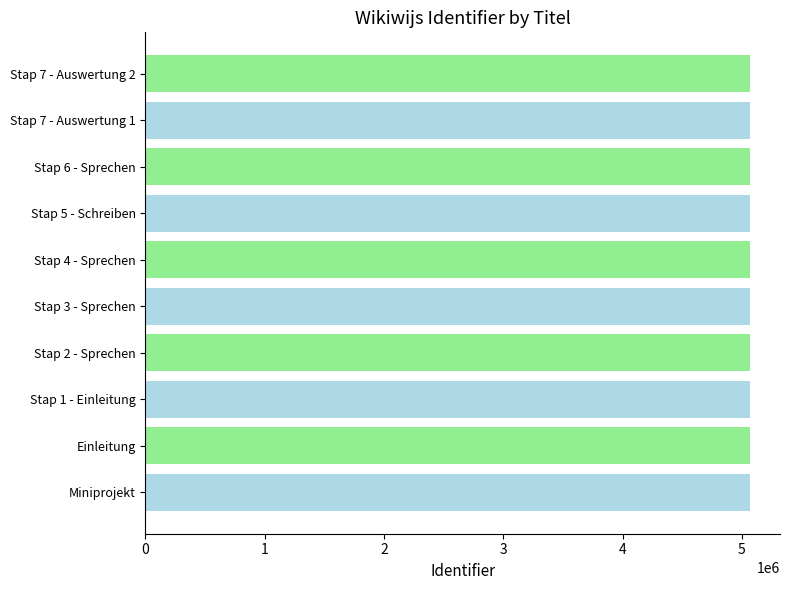

Is it true that the value at Einleitung is 5066248?

True